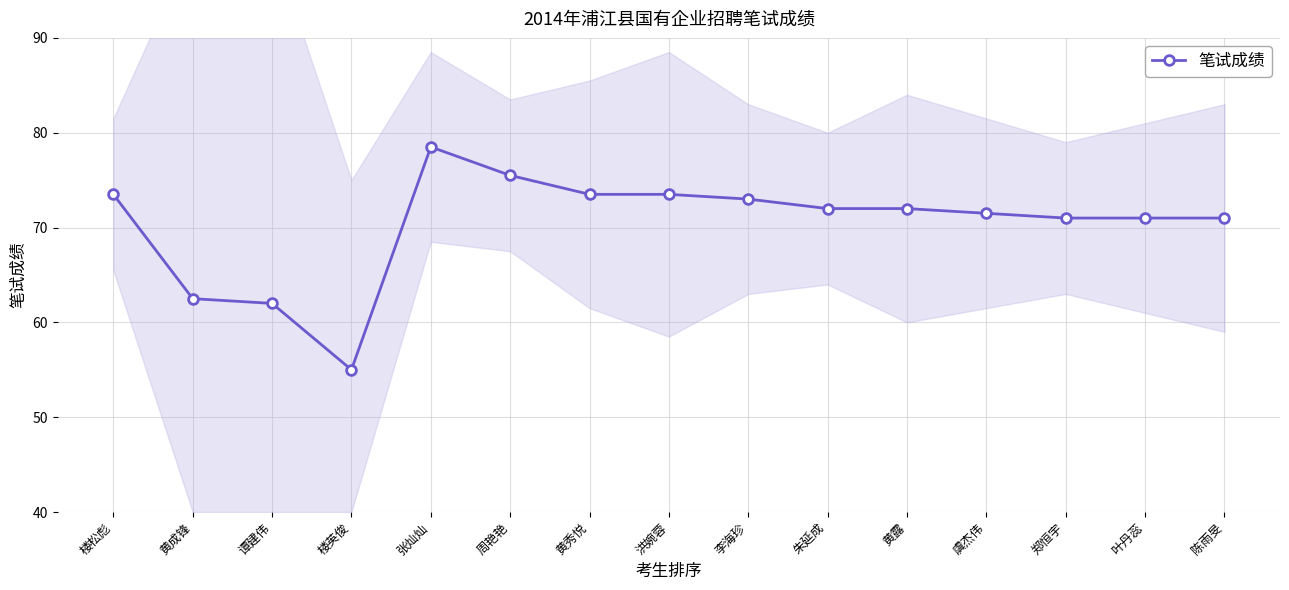

Reading left to right, extract all data points from this chart.

楼松彪=73.5	黄成锋=62.5	谭建伟=62.0	楼英俊=55.0	张灿灿=78.5	周艳艳=75.5	黄秀悦=73.5	洪婉蓉=73.5	李海珍=73.0	朱延成=72.0	黄露=72.0	虞杰伟=71.5	郑恒宇=71.0	叶丹蕊=71.0	陈雨旻=71.0